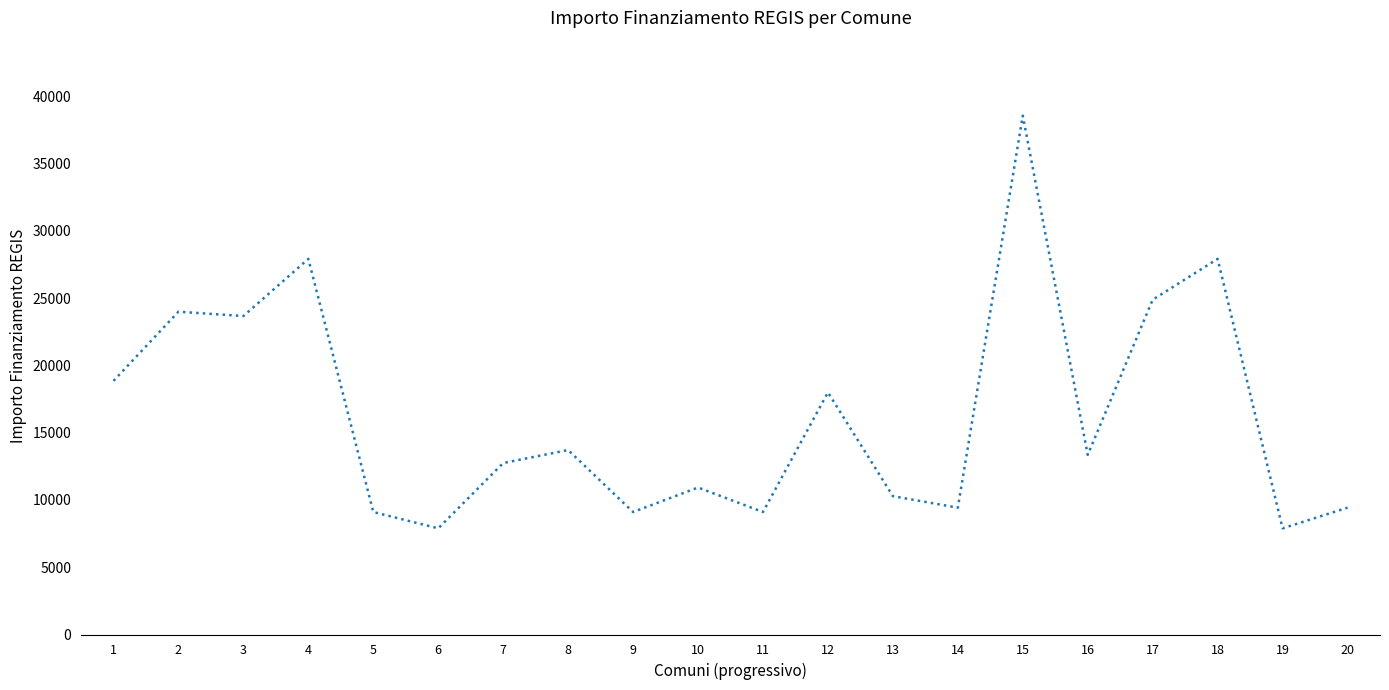

What is the greatest value displayed?

38565